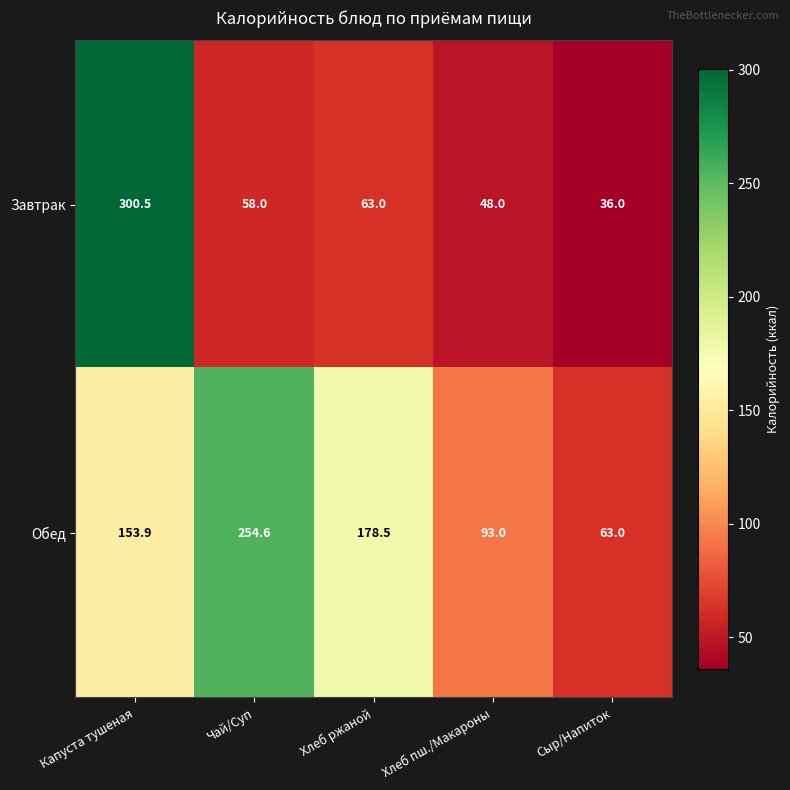

Is it true that Завтрак equals 63.0 at Хлеб ржаной?

True